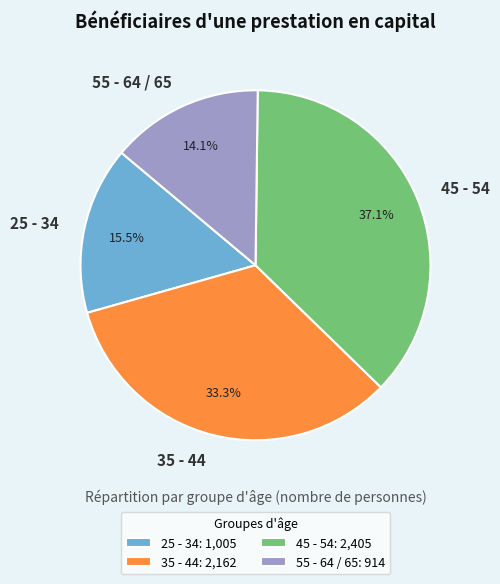

To the nearest percent, what is the difference between the 55 - 64 / 65 and 25 - 34 slice percentages?

1%